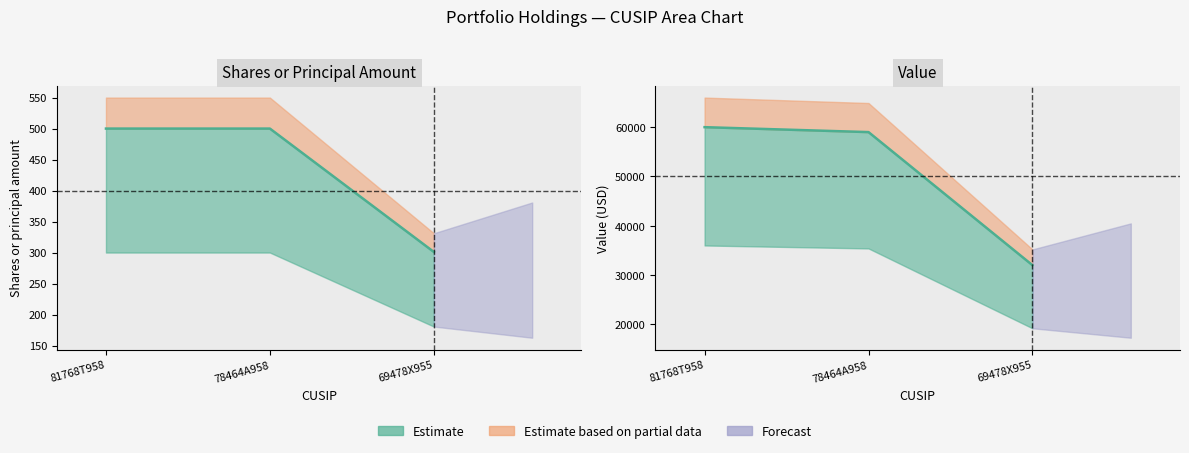

What is the difference between the second highest and minimum values in the Shares or principal amount series?

199